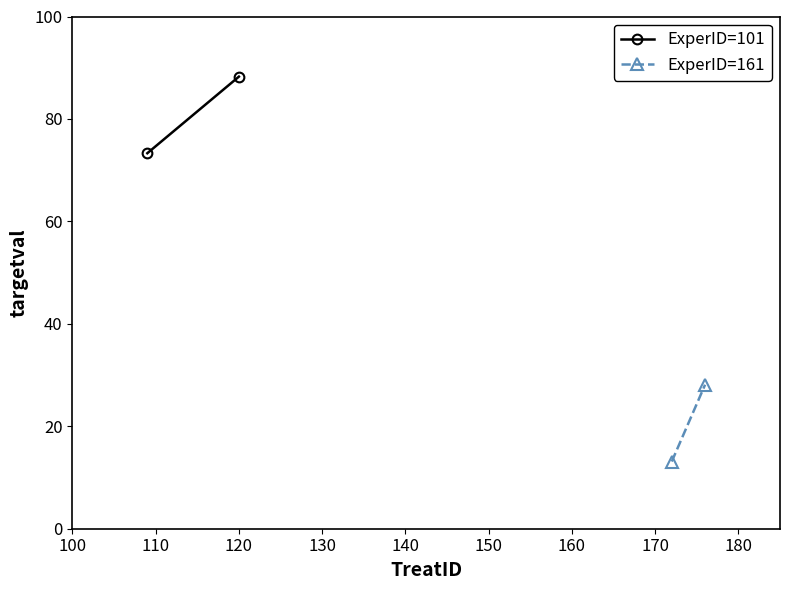

At 100, list the series in order from largest to smallest.

ExperID=101, ExperID=161